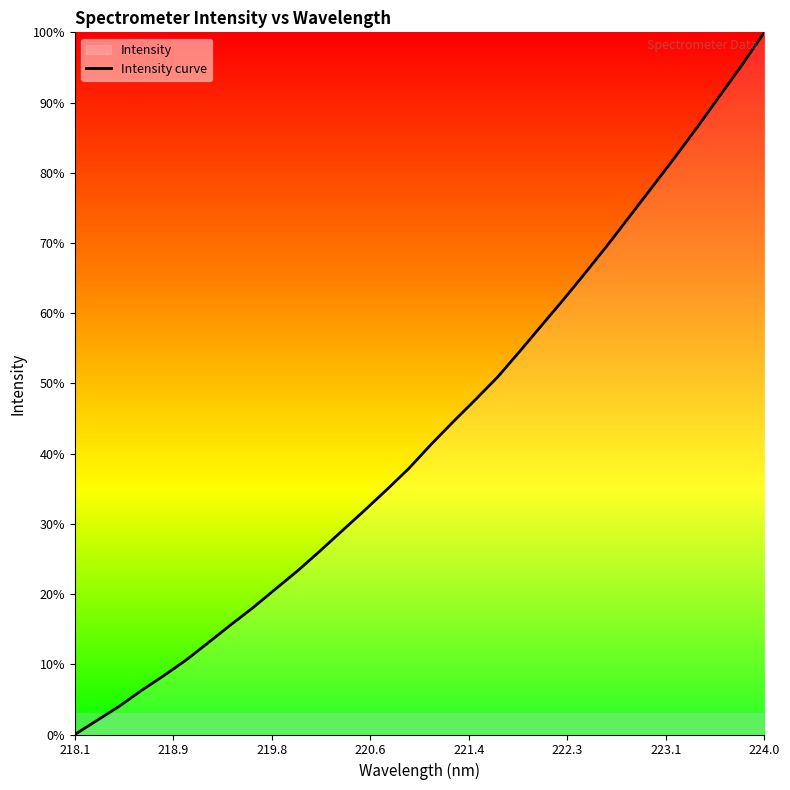

Does the chart have visible grid lines?

No